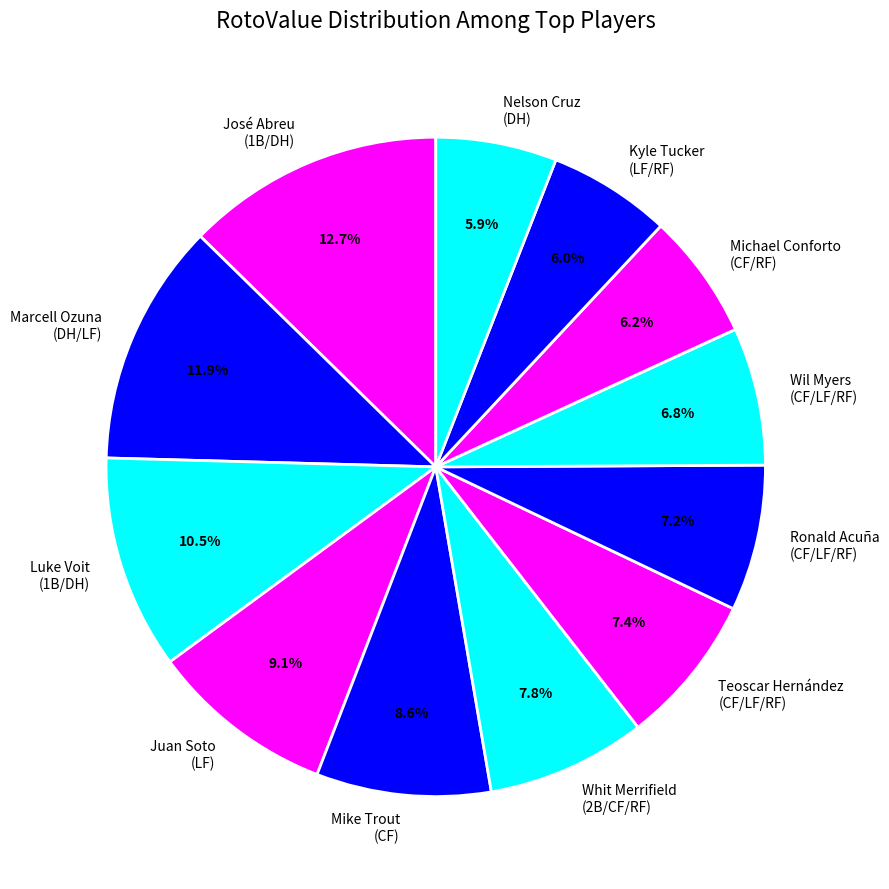

Between Mike Trout (CF) and José Abreu (1B/DH), which is larger?

José Abreu (1B/DH)